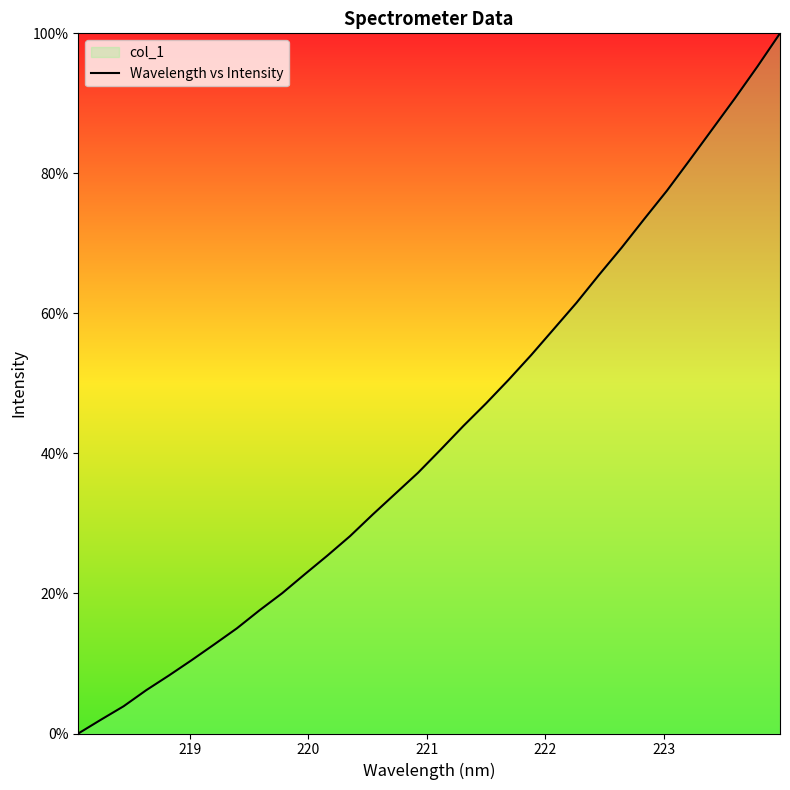

What is the greatest value displayed?

100.0